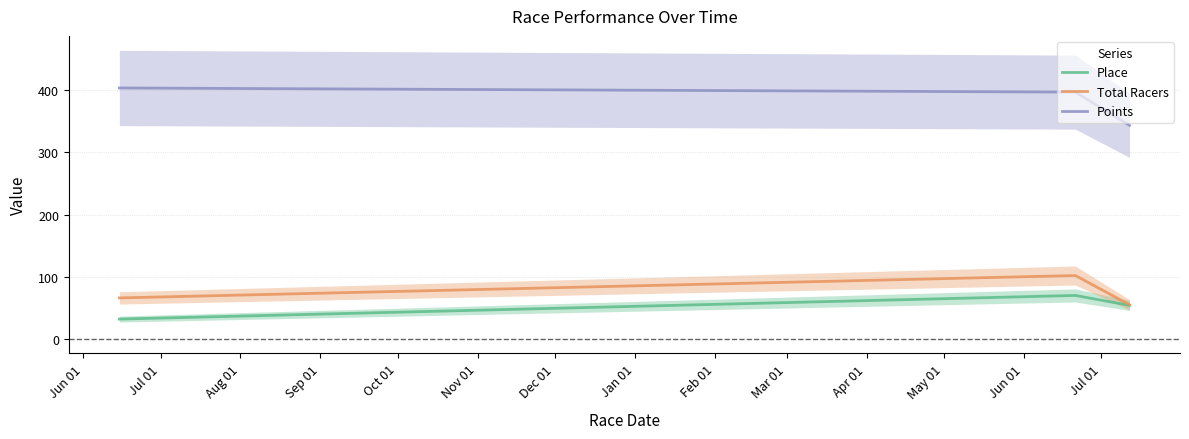

Which series has the widest spread of values?

Points